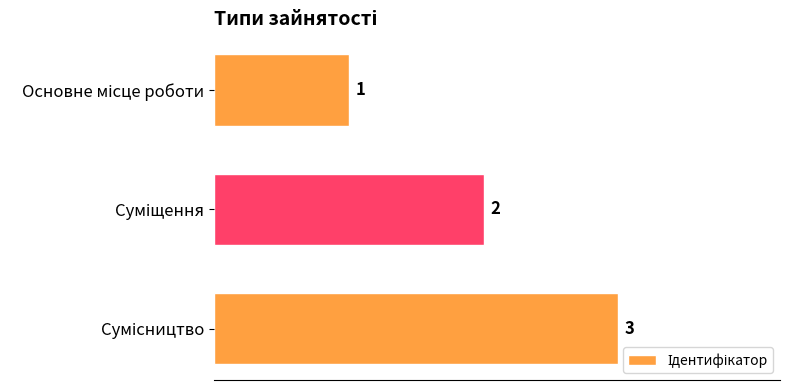

What is the value of the 1st bar from the top?

1